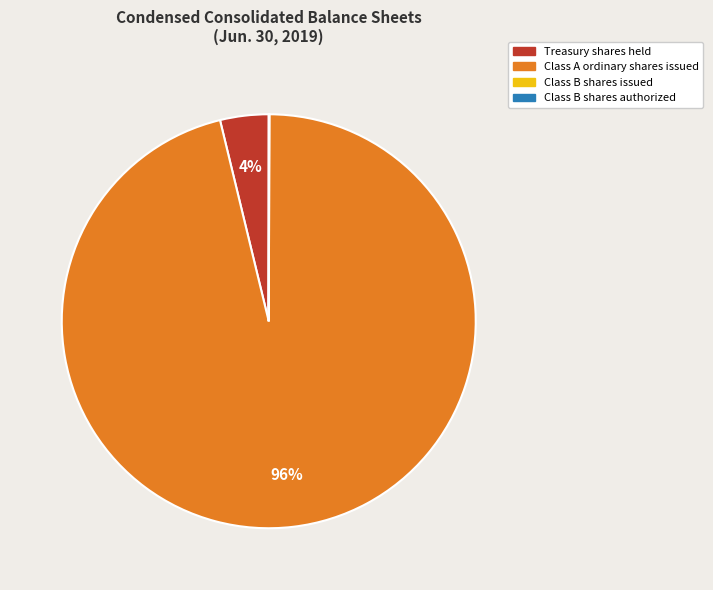

Which category has the biggest portion of the pie?

Class A ordinary shares issued